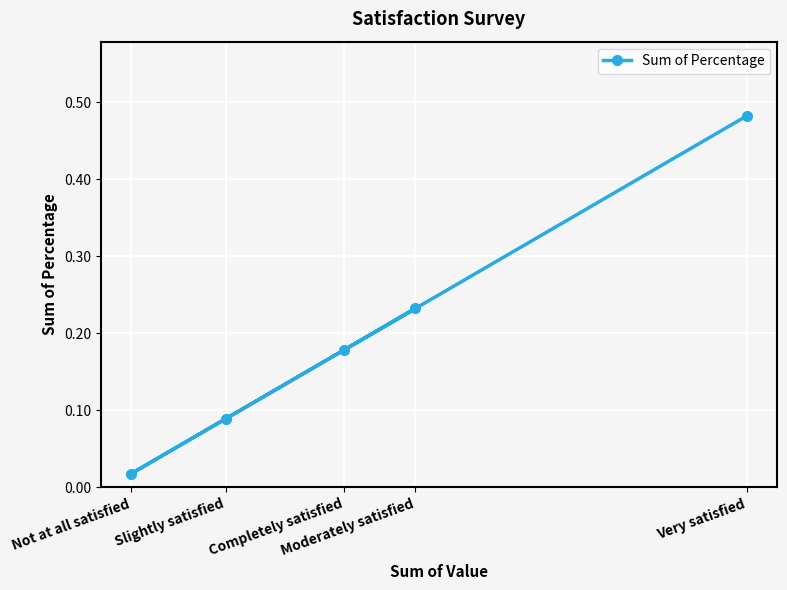

What is the difference between the values at Moderately satisfied and Slightly satisfied?

0.1